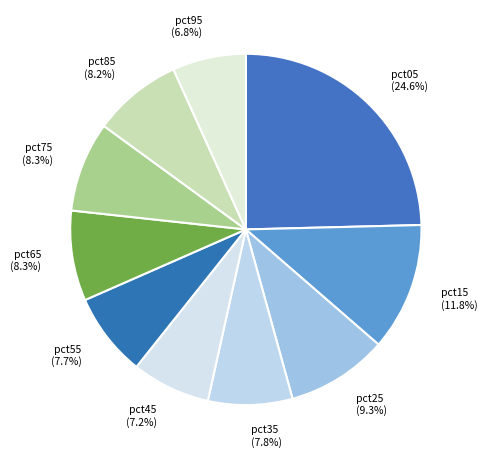

To the nearest percent, what is the combined percentage of pct25 and pct55?

17%